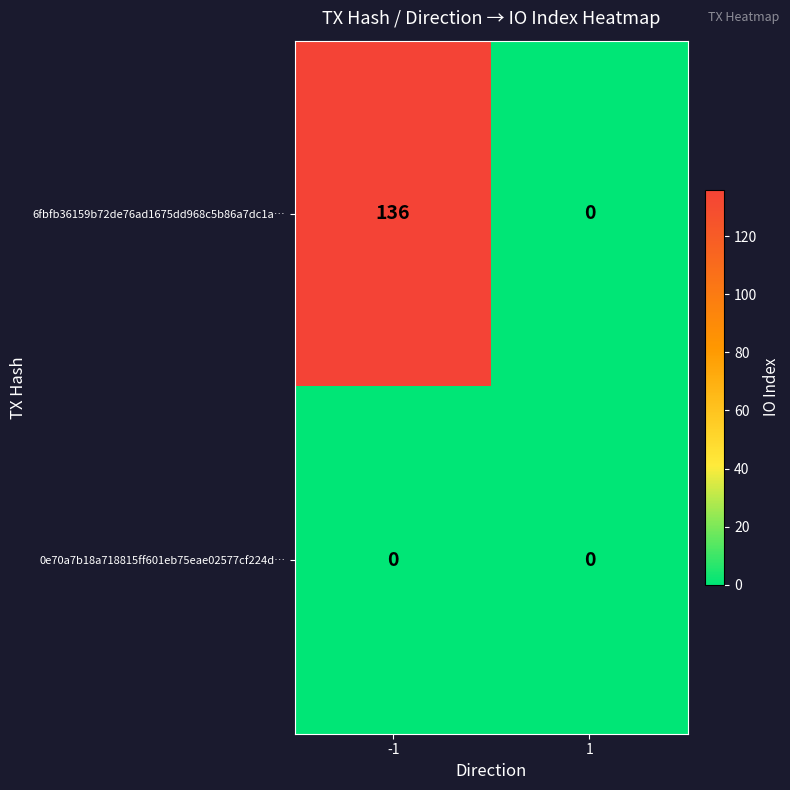

Rank the series by their average value, from lowest to highest.

0e70a7b18a718815ff601eb75eae02577cf224d…, 6fbfb36159b72de76ad1675dd968c5b86a7dc1a…